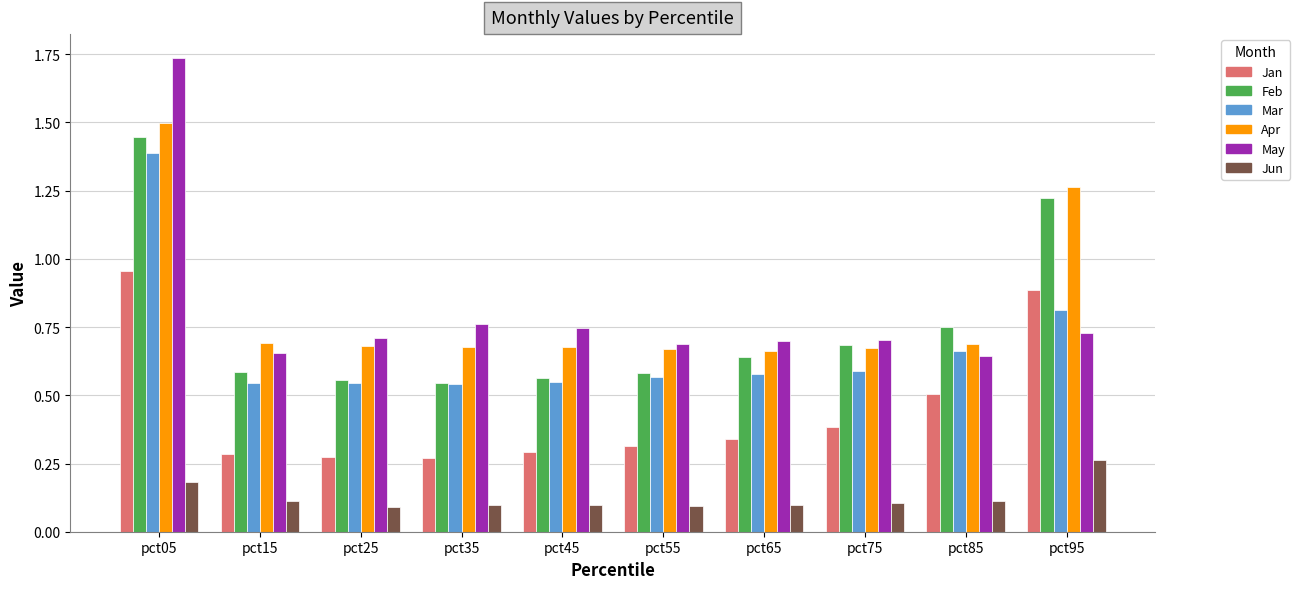

At which label does Jun reach its peak?

pct95